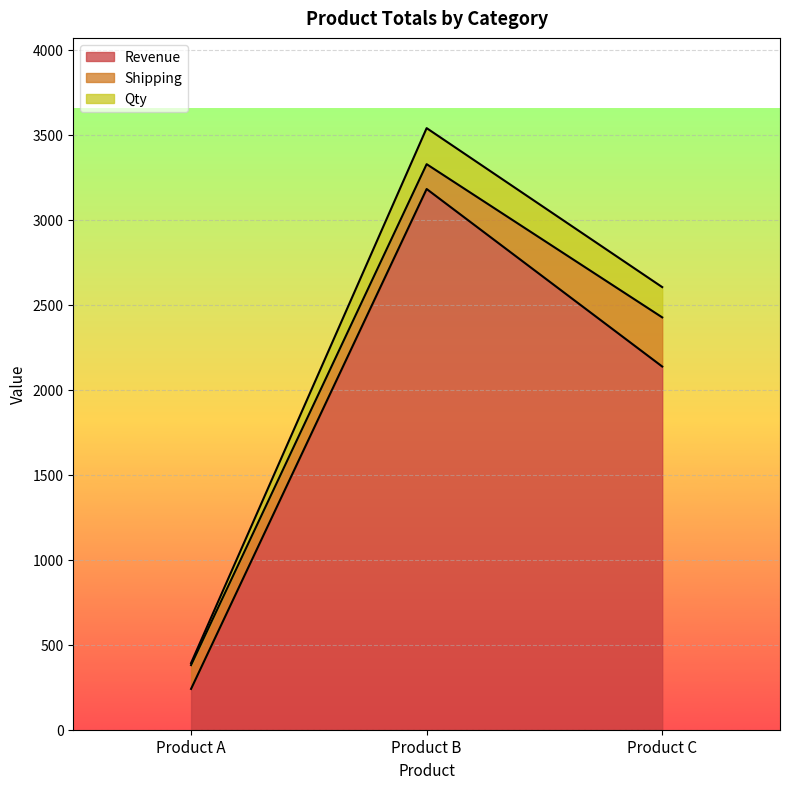

At which label is Qty closest to 1965?

Product C